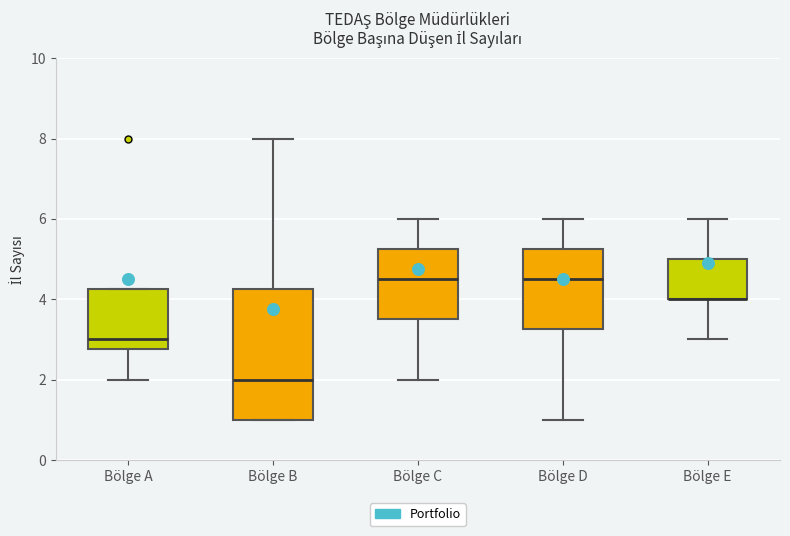

Where does the upper whisker of the box for Bölge E end on the y-axis? The values are not printed on the chart, so give them approximately, as read against the axis.

6.0